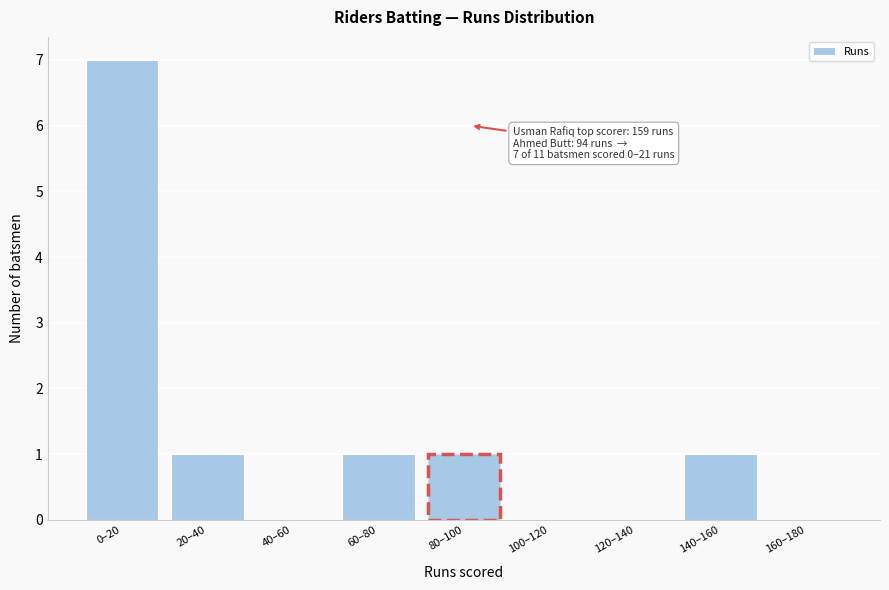

Reading right to left, extract all data points from this chart.

160–180=0	140–160=1	120–140=0	100–120=0	80–100=1	60–80=1	40–60=0	20–40=1	0–20=7